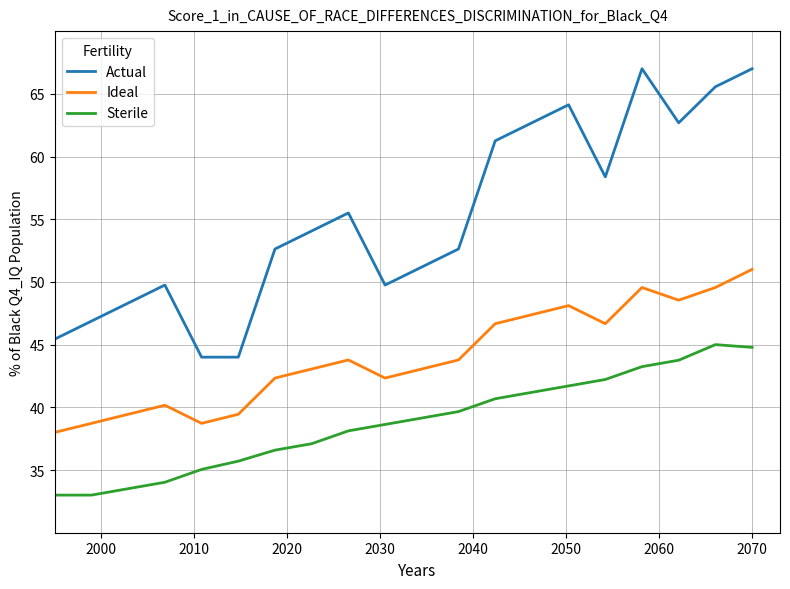

What is the minimum value shown in the chart?

33.0